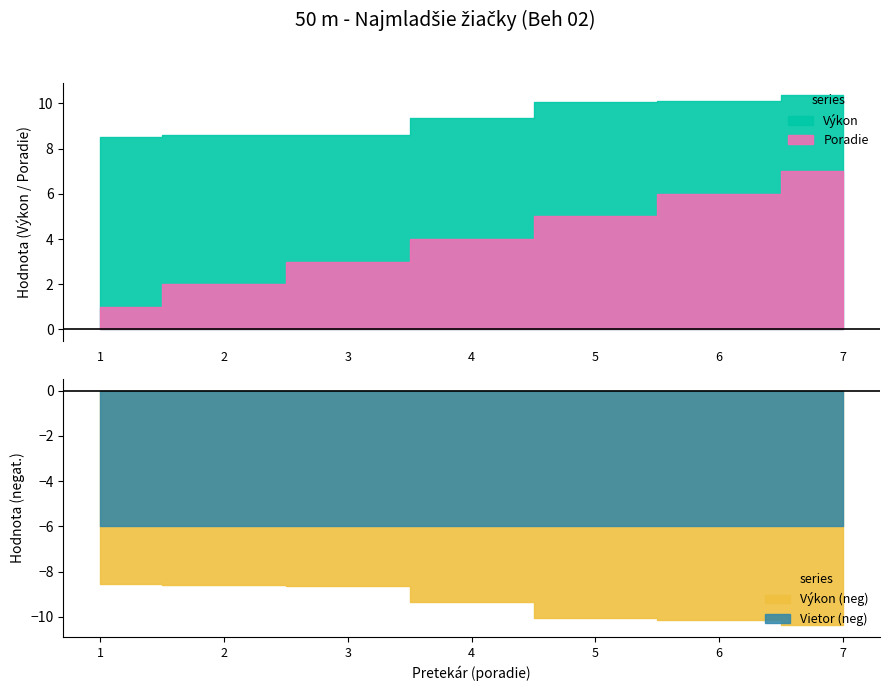

True or false: Poradie and Výkon intersect in this chart.

False